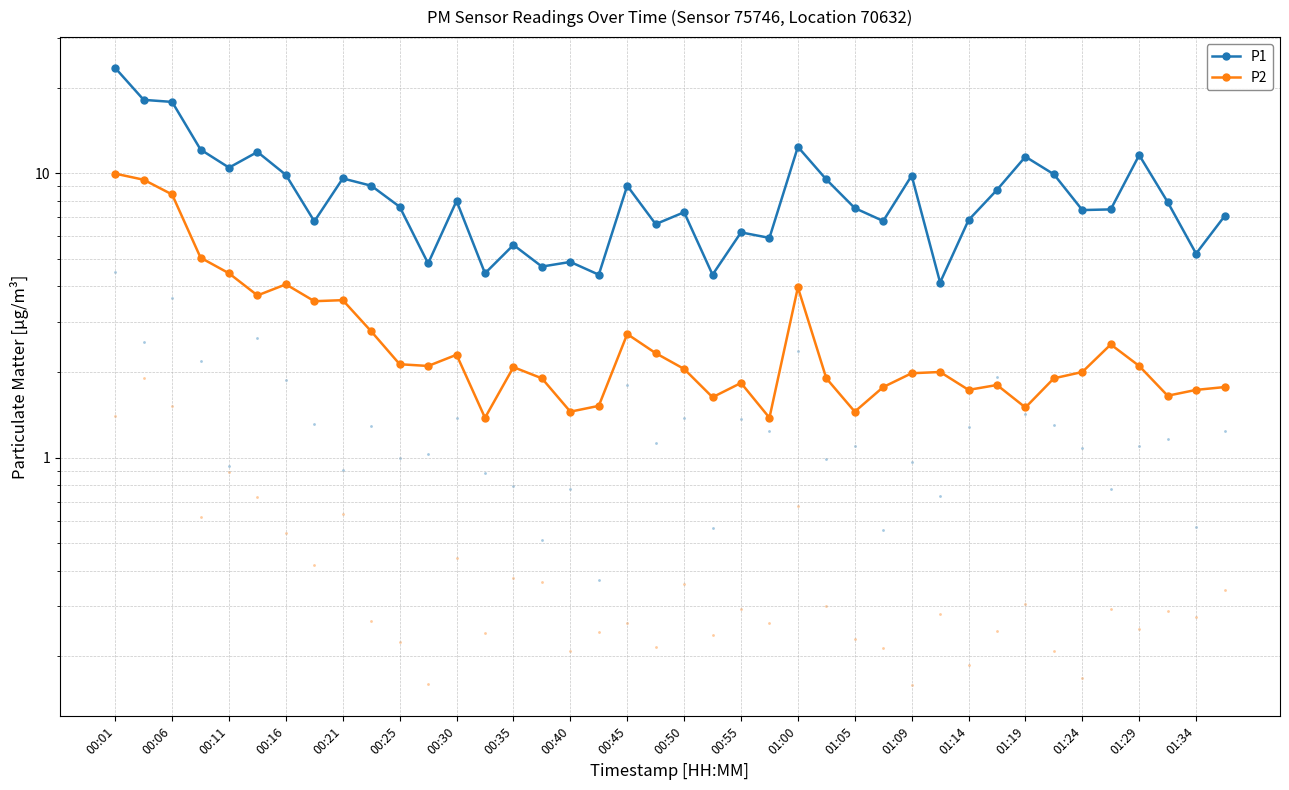

Which series has the widest spread of Y values?

P1